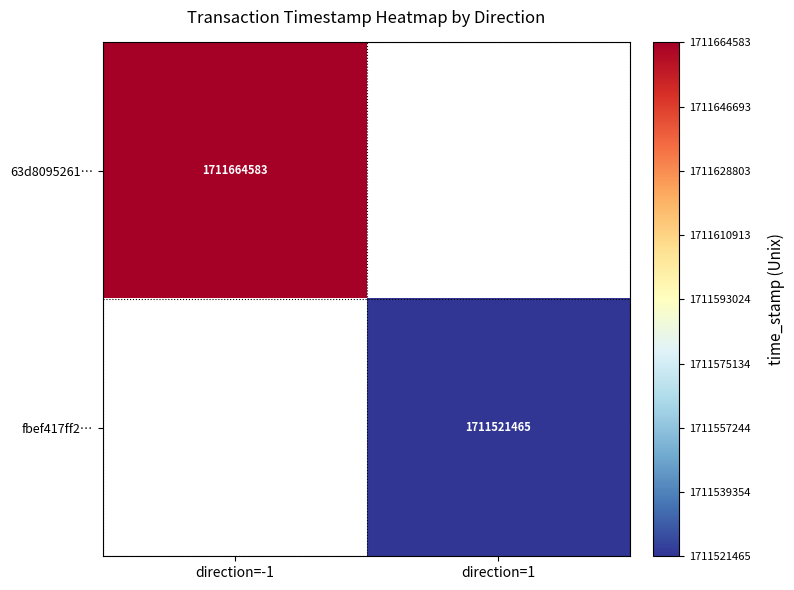

The 63d8095261… series shows 1711664583 at direction=-1. True or false?

True